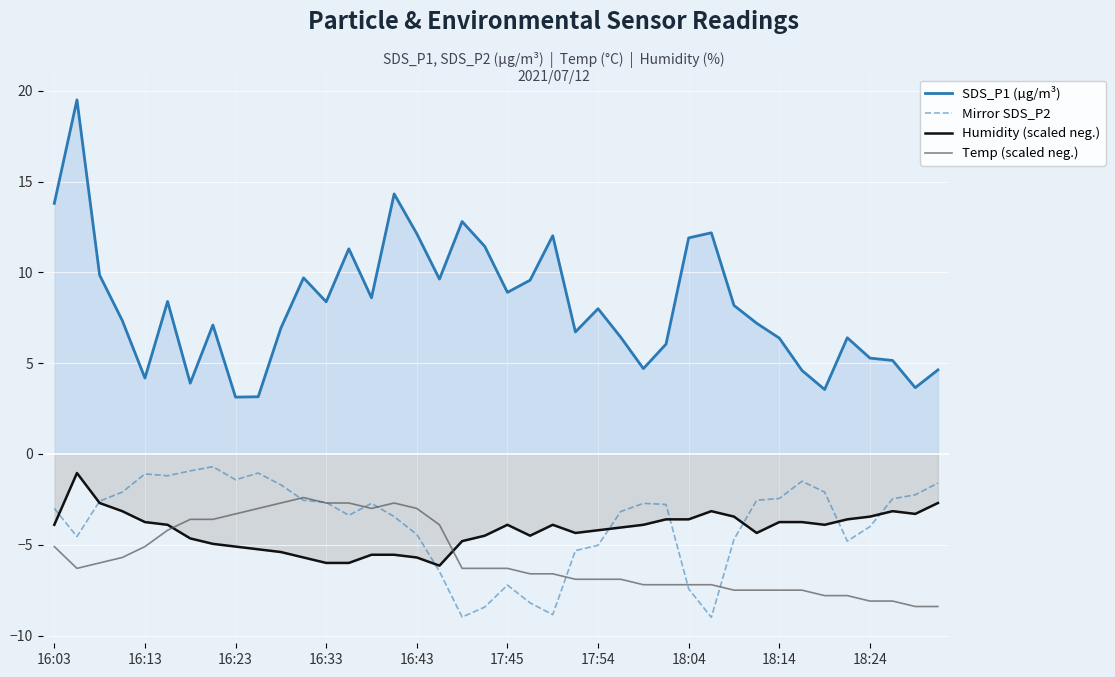

What is the sum of the Mirror SDS_P2 values at 14 and 17?

-9.2